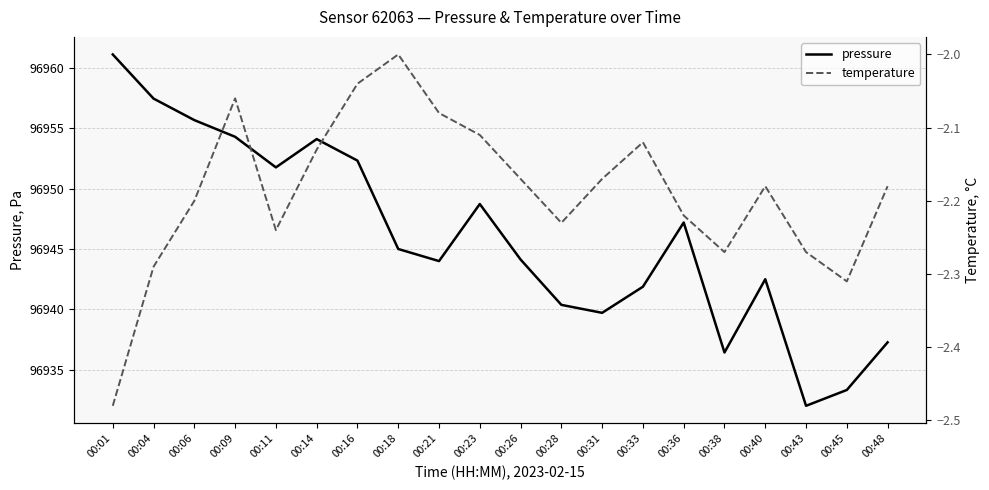

Is this an area chart (filled region under the line)?

No